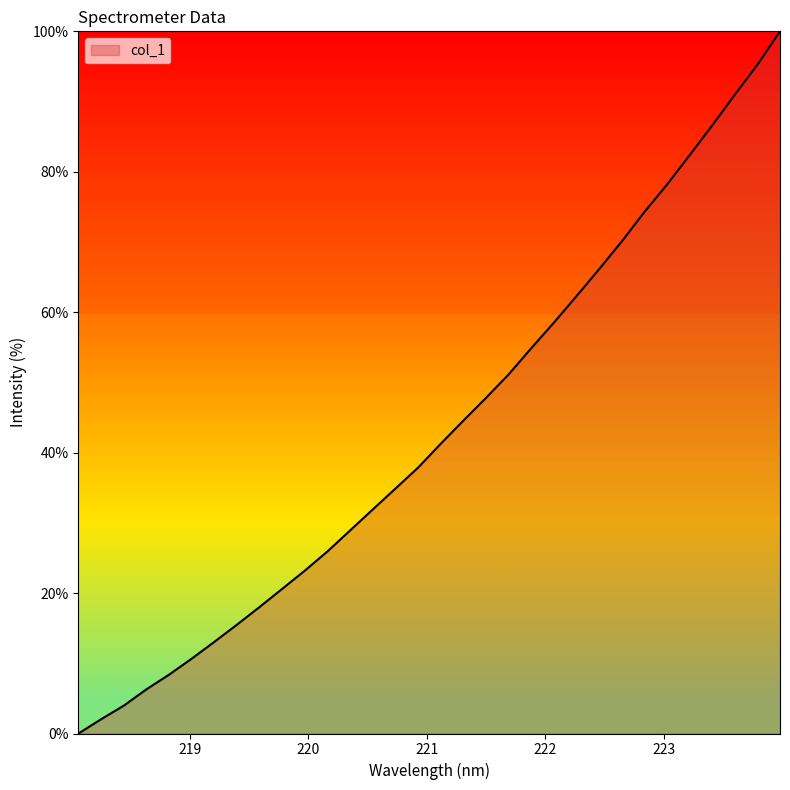

What is the maximum value shown in the chart?

100.0